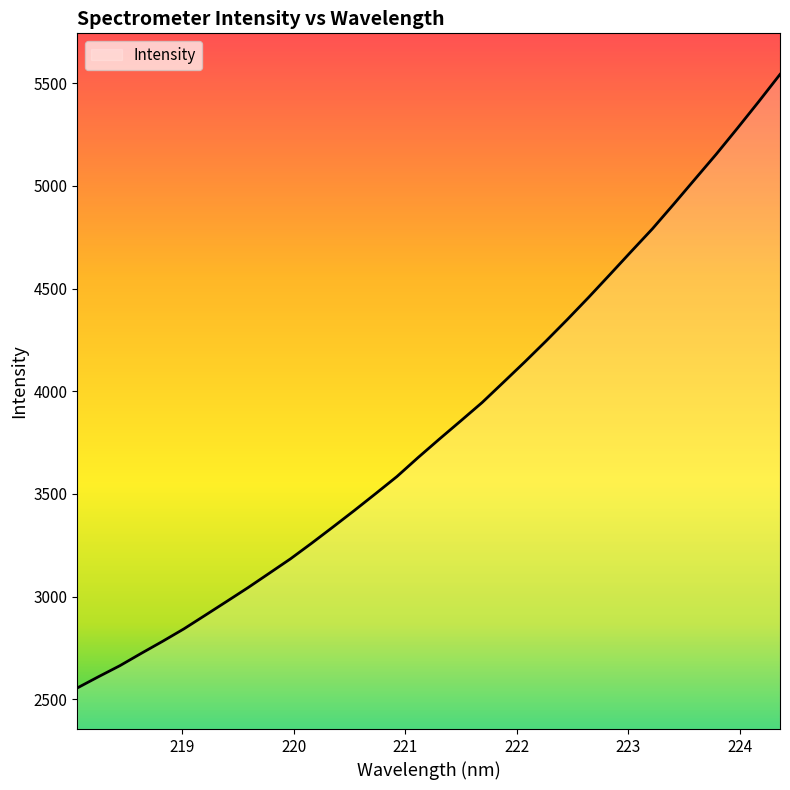

What is the difference between the maximum and minimum values?

2987.6